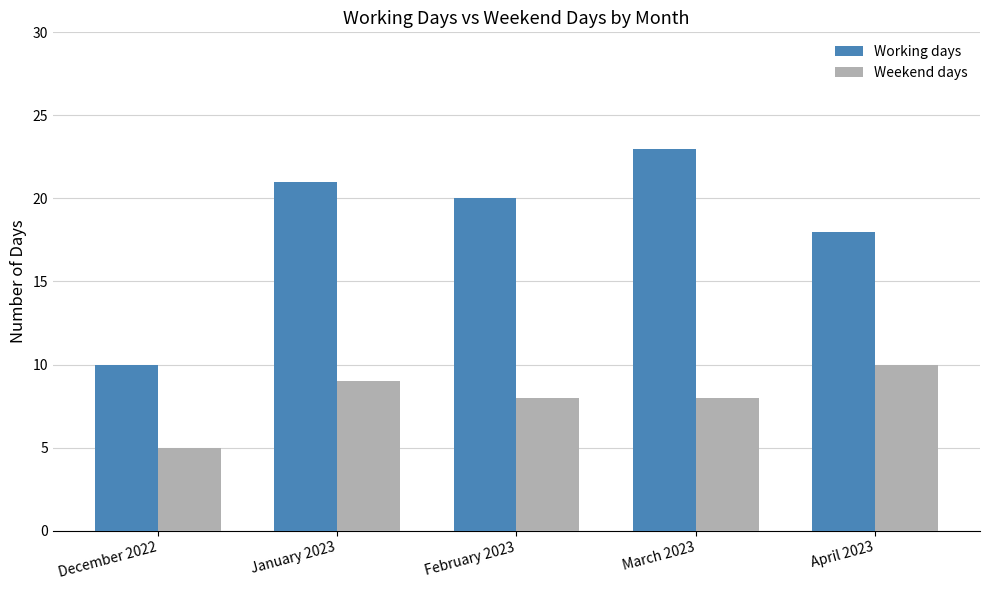

List the series in order of their overall mean, highest first.

Working days, Weekend days